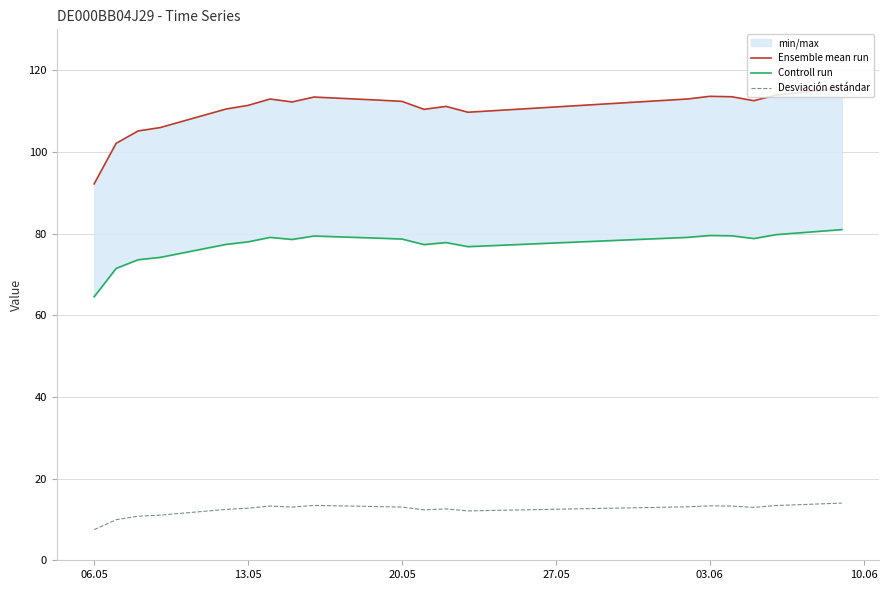

What is the maximum value for Desviación estándar?

14.0